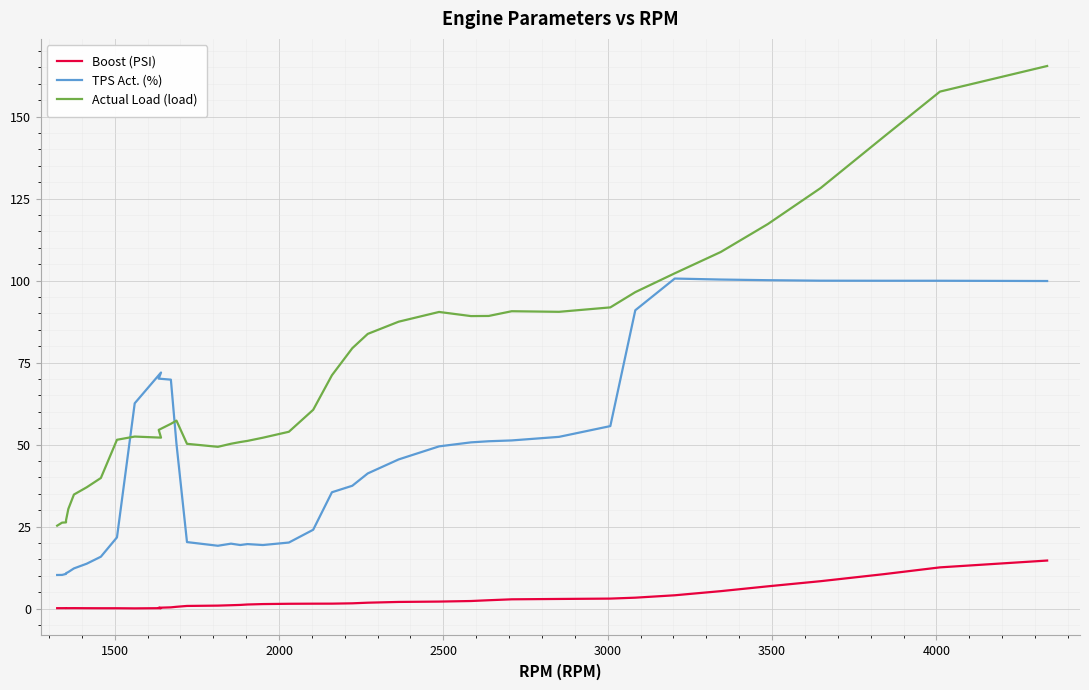

Rank the series by their average value, from lowest to highest.

Boost (PSI), TPS Act. (%), Actual Load (load)